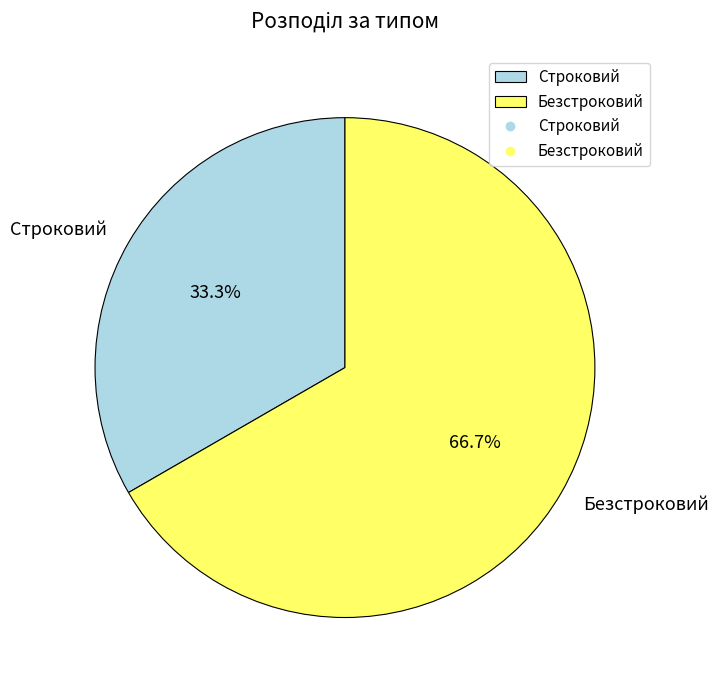

What percentage is the Безстроковий slice, to the nearest percent?

67%